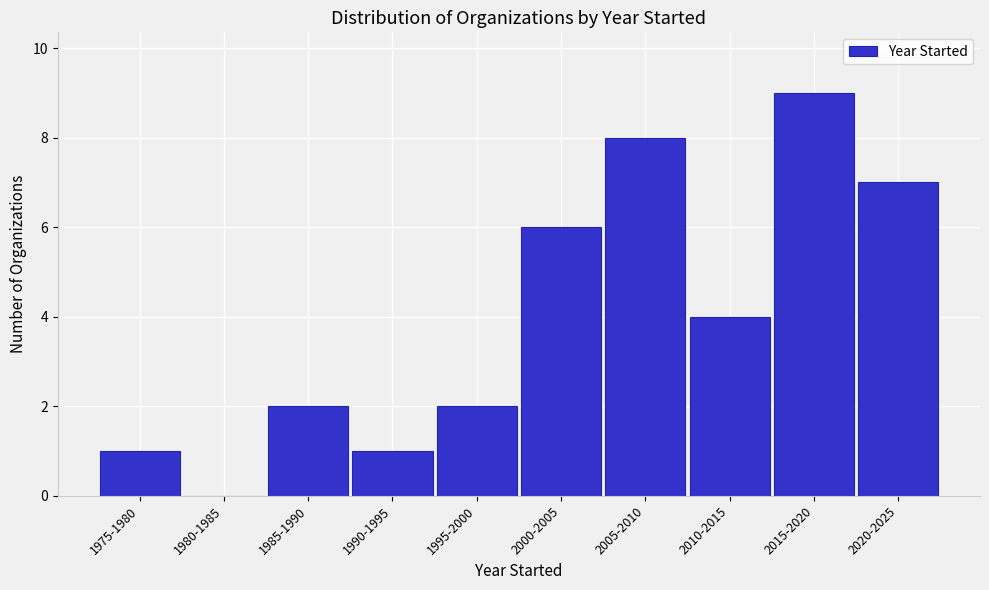

Reading left to right, transcribe all the data shown in this chart.

1975-1980=1	1980-1985=0	1985-1990=2	1990-1995=1	1995-2000=2	2000-2005=6	2005-2010=8	2010-2015=4	2015-2020=9	2020-2025=7